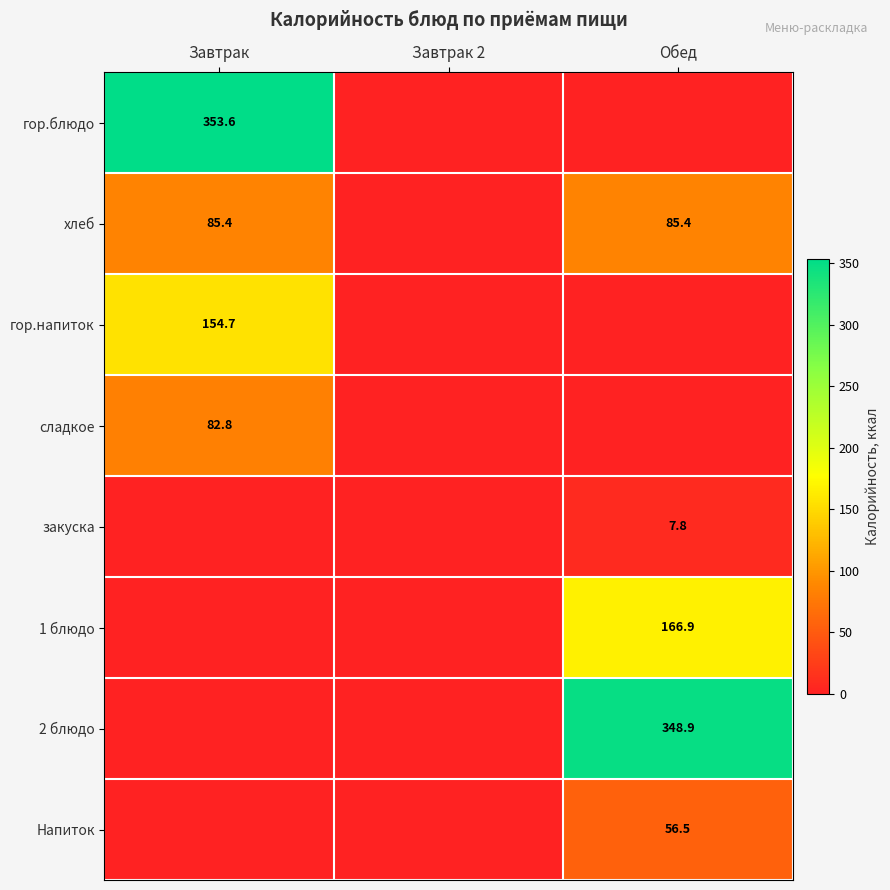

Is it true that 2 блюдо equals 348.9 at Обед?

True